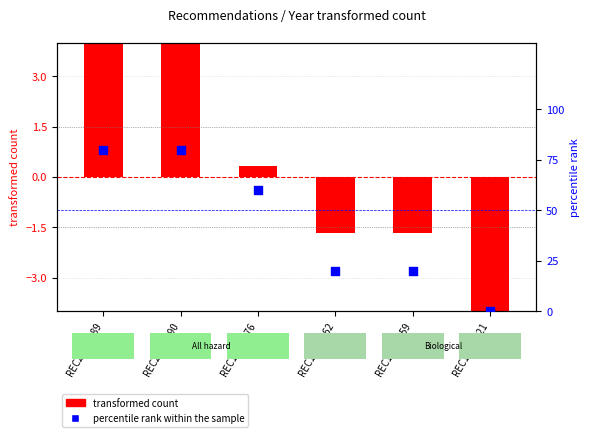

Which series contains the lowest Y value?

transformed count